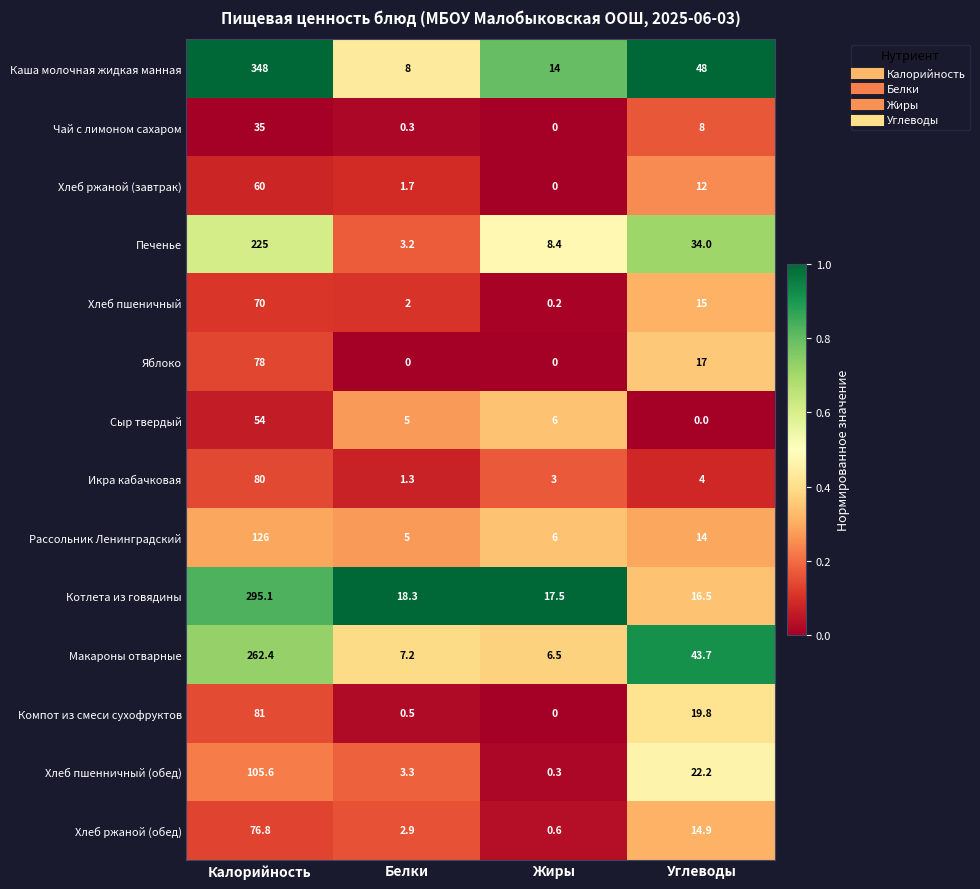

What is the difference between the second highest and second lowest values in the Яблоко series?

17.0